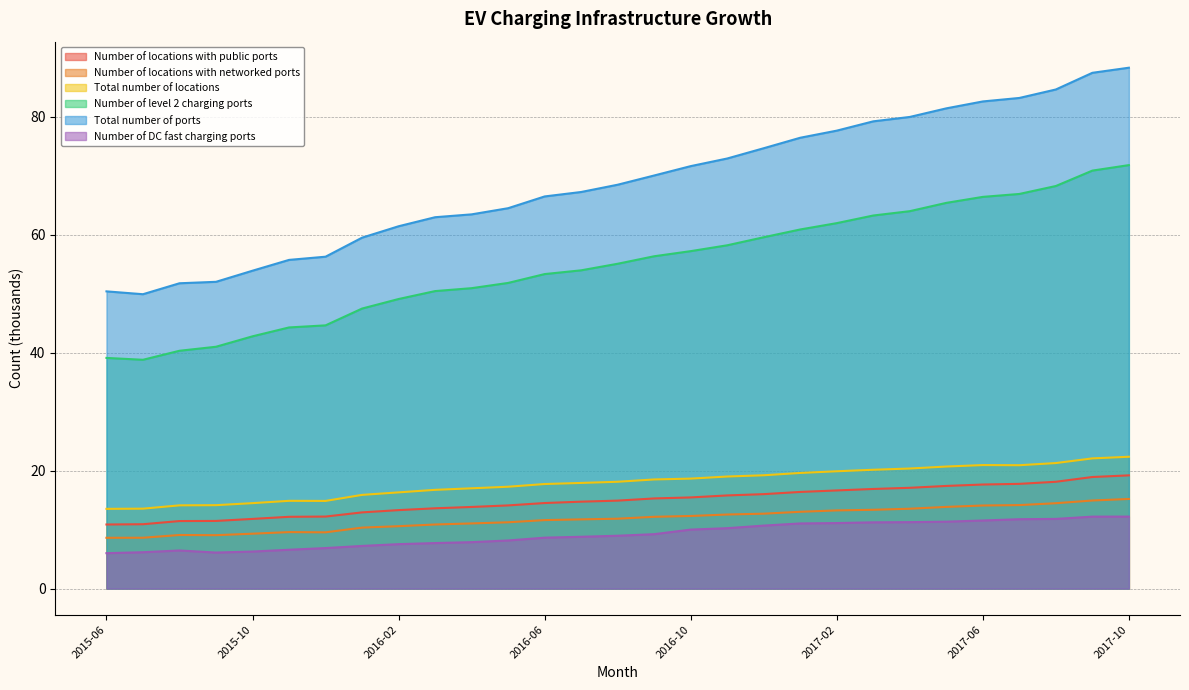

At 2015-11, list the series in order from largest to smallest.

Total number of ports, Number of level 2 charging ports, Total number of locations, Number of locations with public ports, Number of locations with networked ports, Number of DC fast charging ports